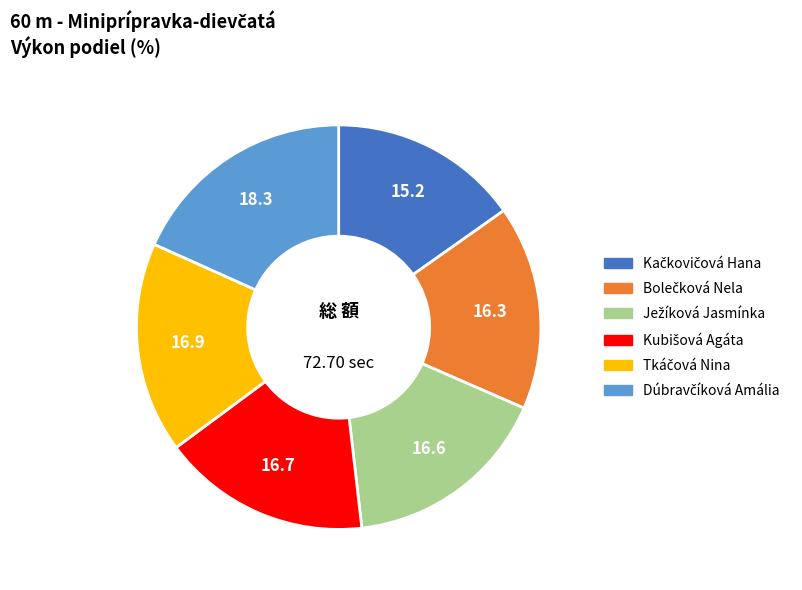

How many segments does this pie chart have?

6